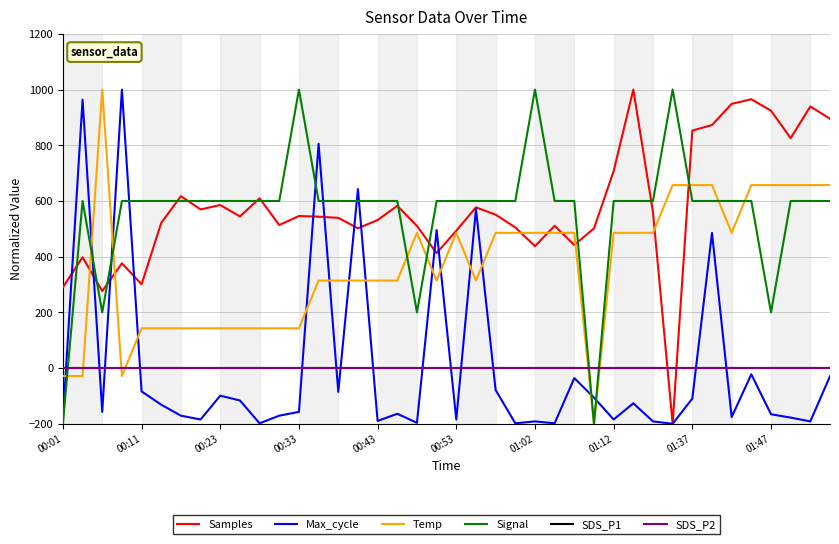

What is the label of the 9th point from the left?

00:23